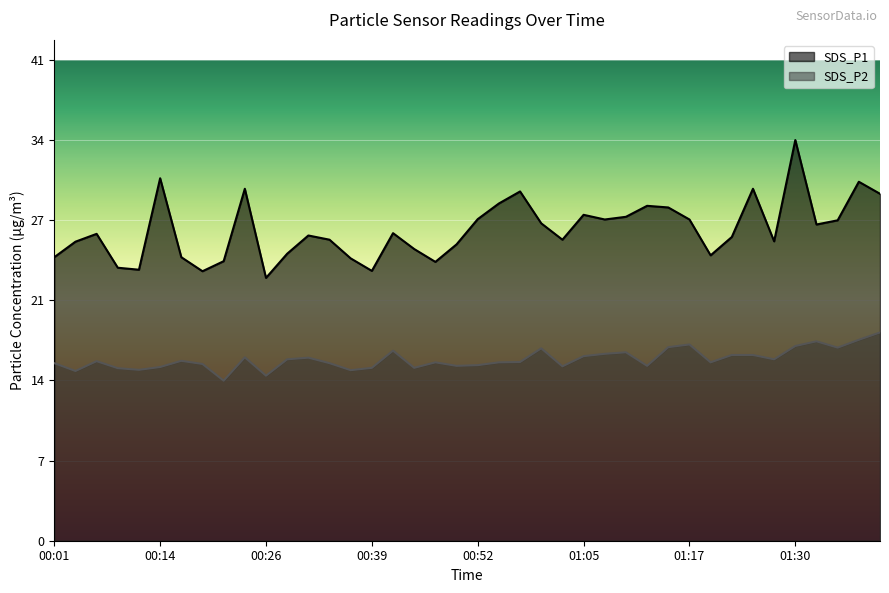

Rank the series at 01:15 from lowest to highest value.

SDS_P2, SDS_P1